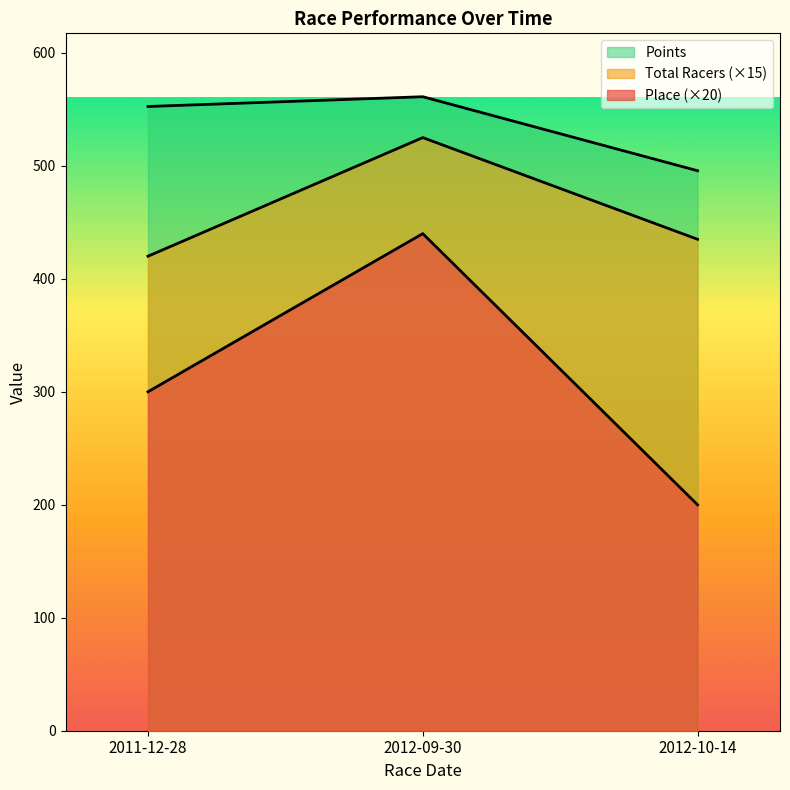

What is the label of the 2nd point from the left?

2012-09-30